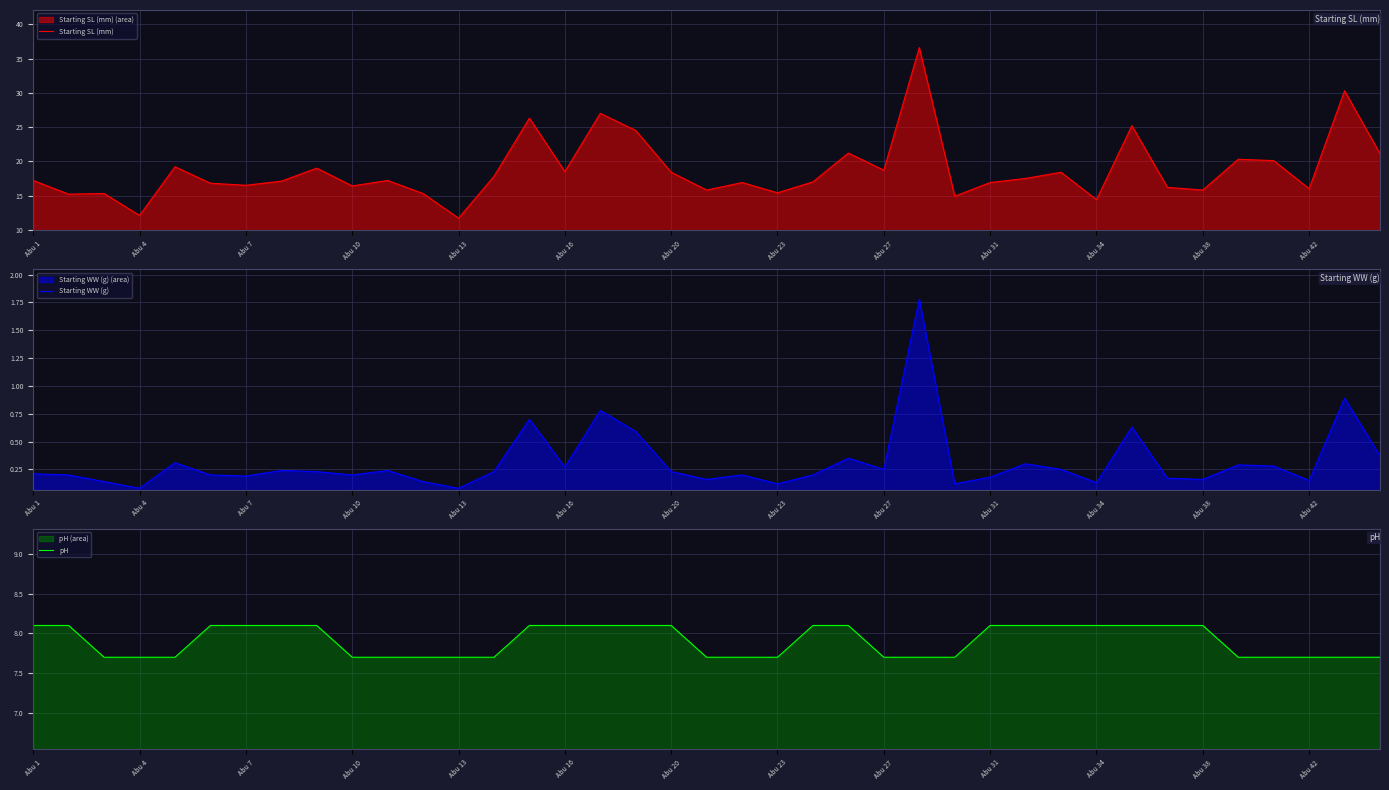

At 25, list the series in order from largest to smallest.

Starting SL (mm), pH, Starting WW (g)